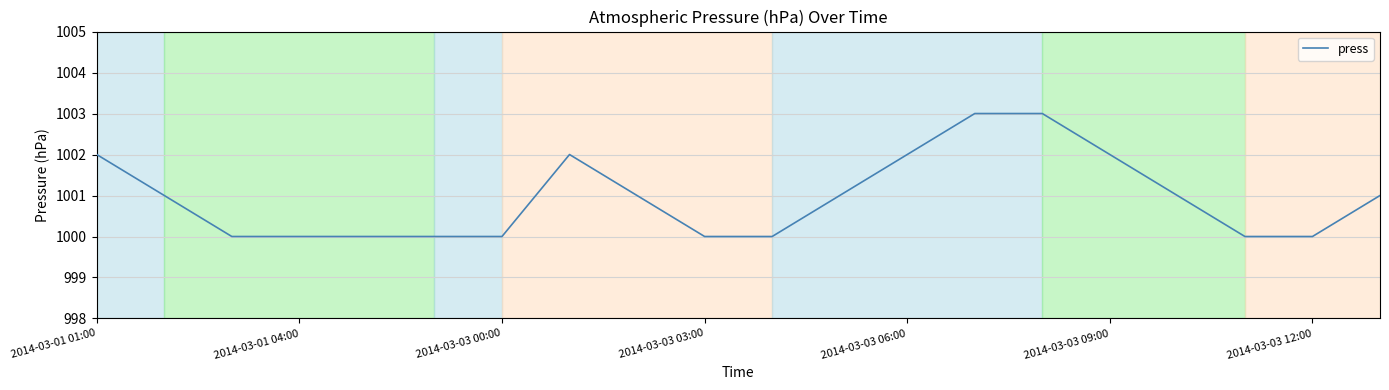

What is the minimum value shown in the chart?

1000